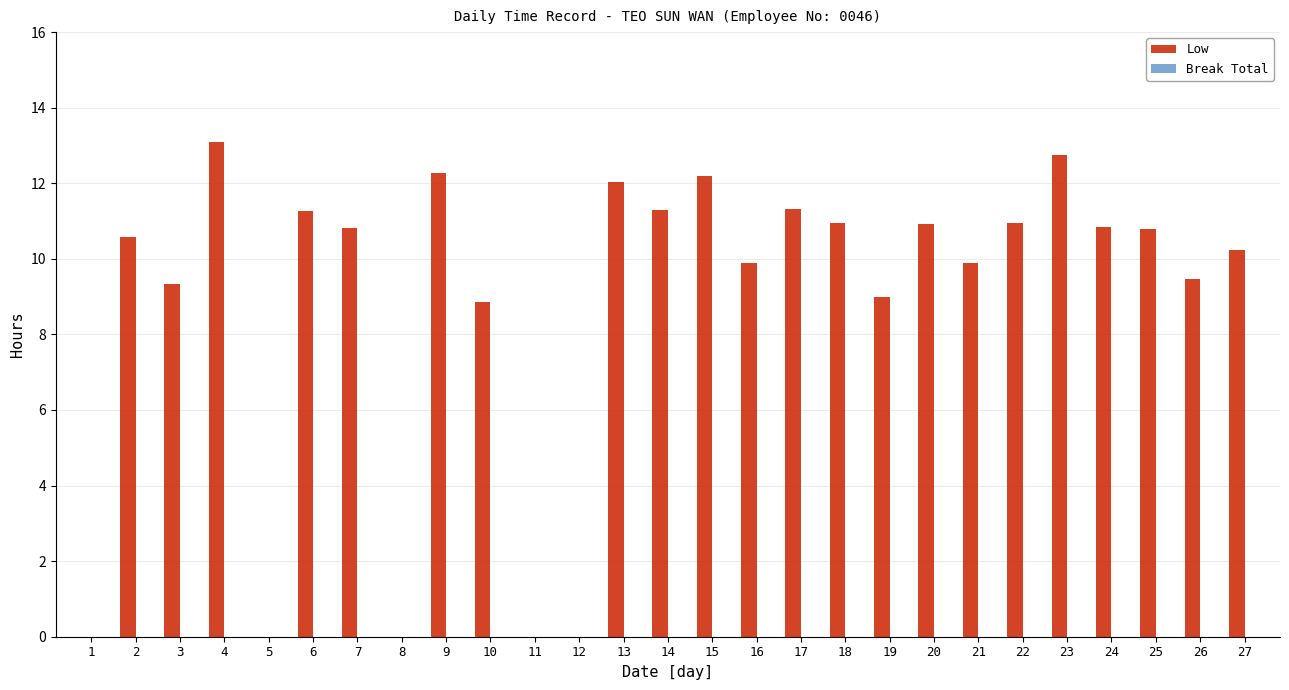

Which has a higher value, 26 or 21?

21